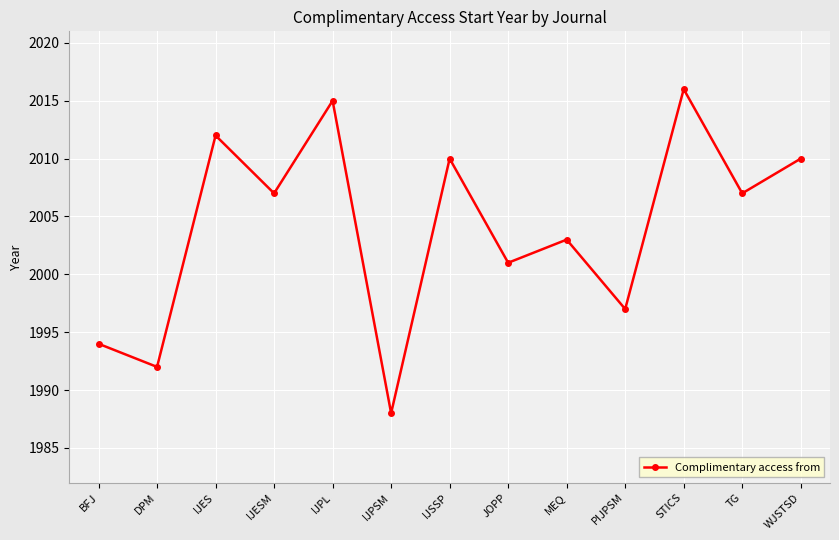

What is the change in value from MEQ to WJSTSD?

+7